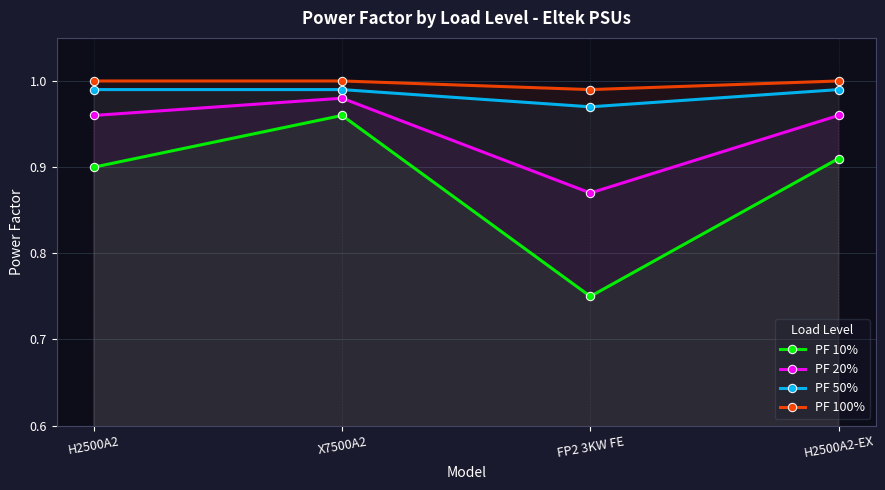

Which series changed the most between FP2 3KW FE and H2500A2-EX?

PF 10%